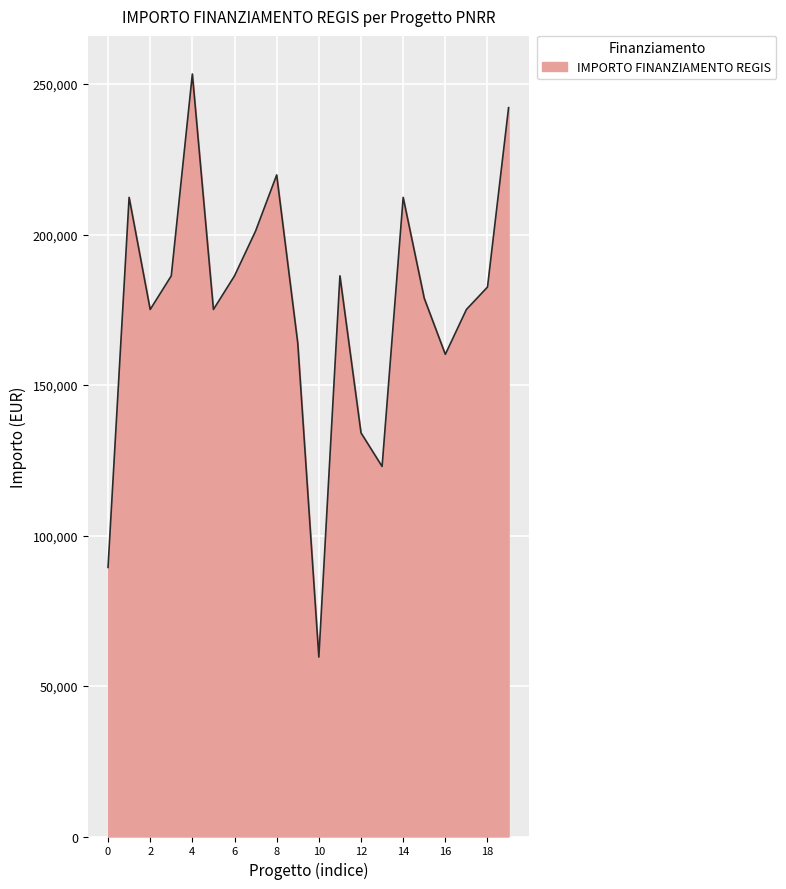

What is the smallest value displayed?

59613.0